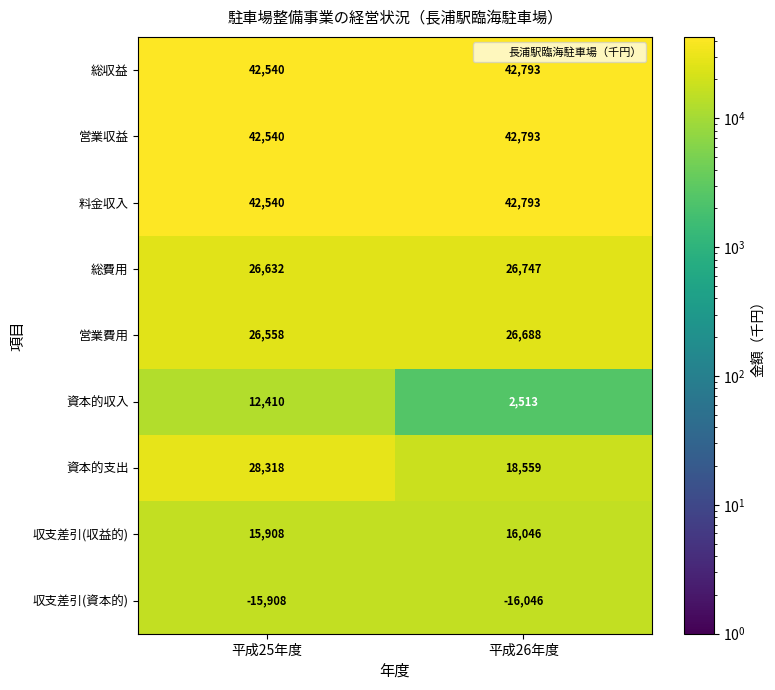

Which series has the largest range (max minus min)?

資本的収入